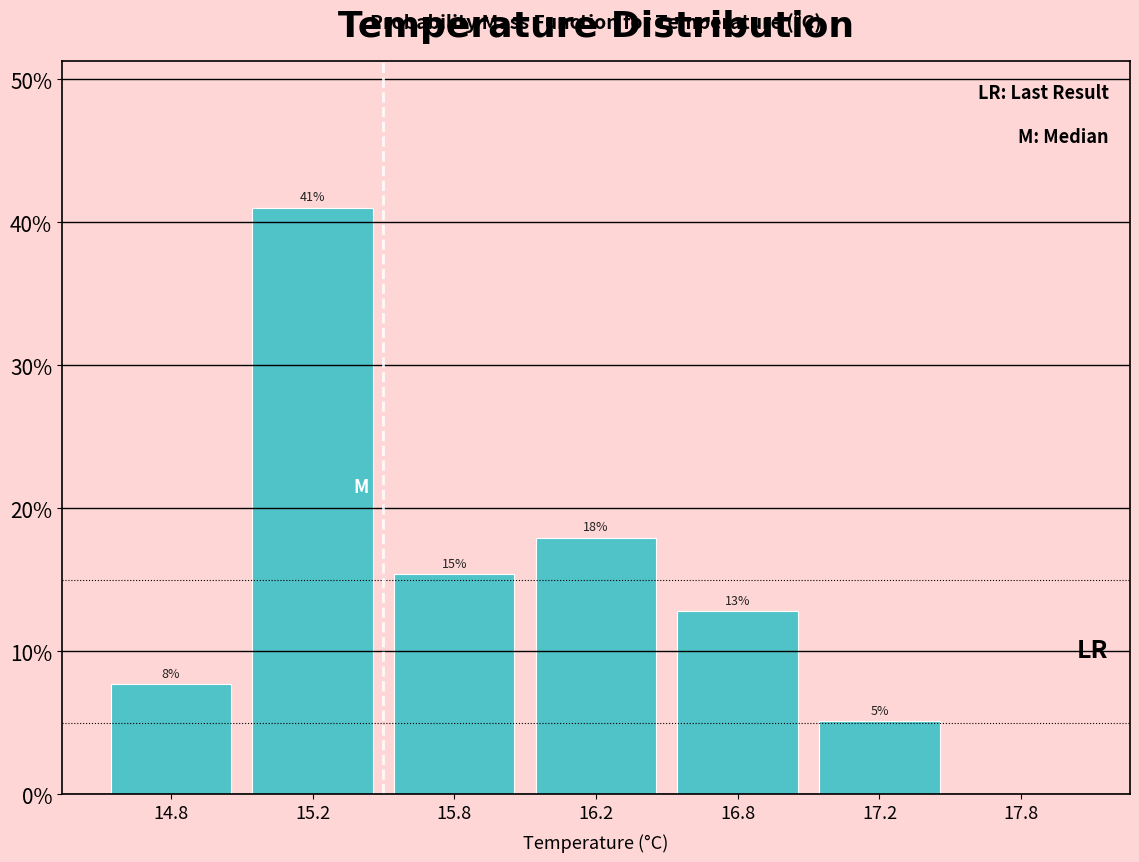

Are the bars horizontal?

No